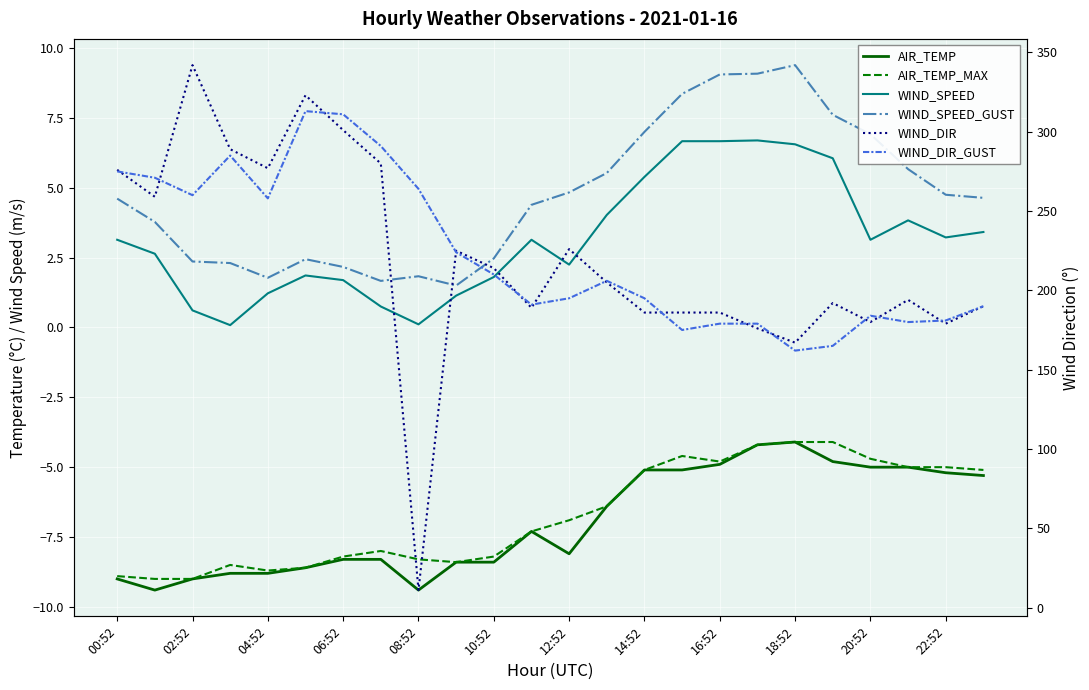

Which series has the largest total across all categories?

WIND_DIR_GUST